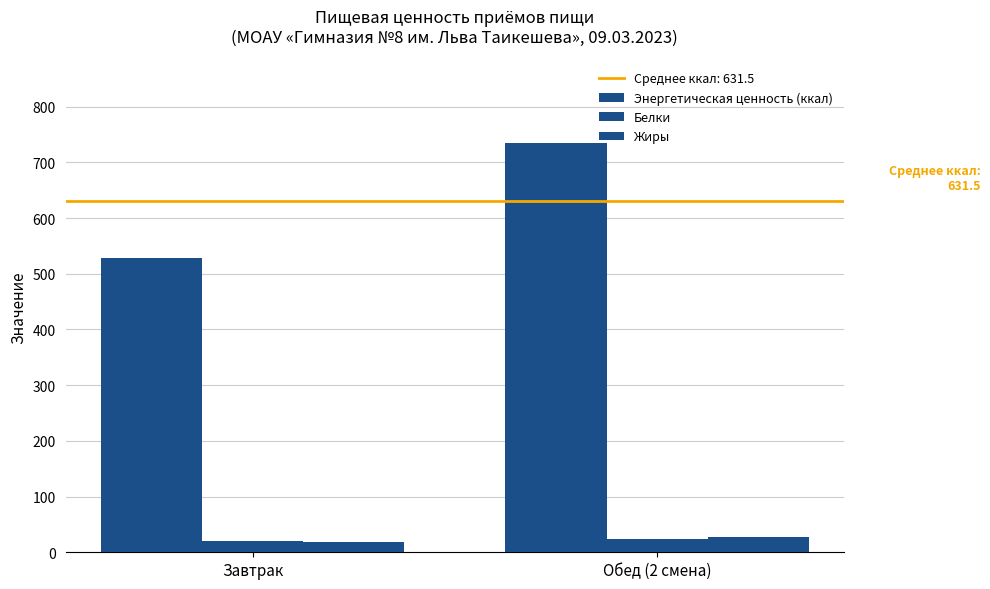

How many data points in Энергетическая ценность (ккал) are above 734?

1